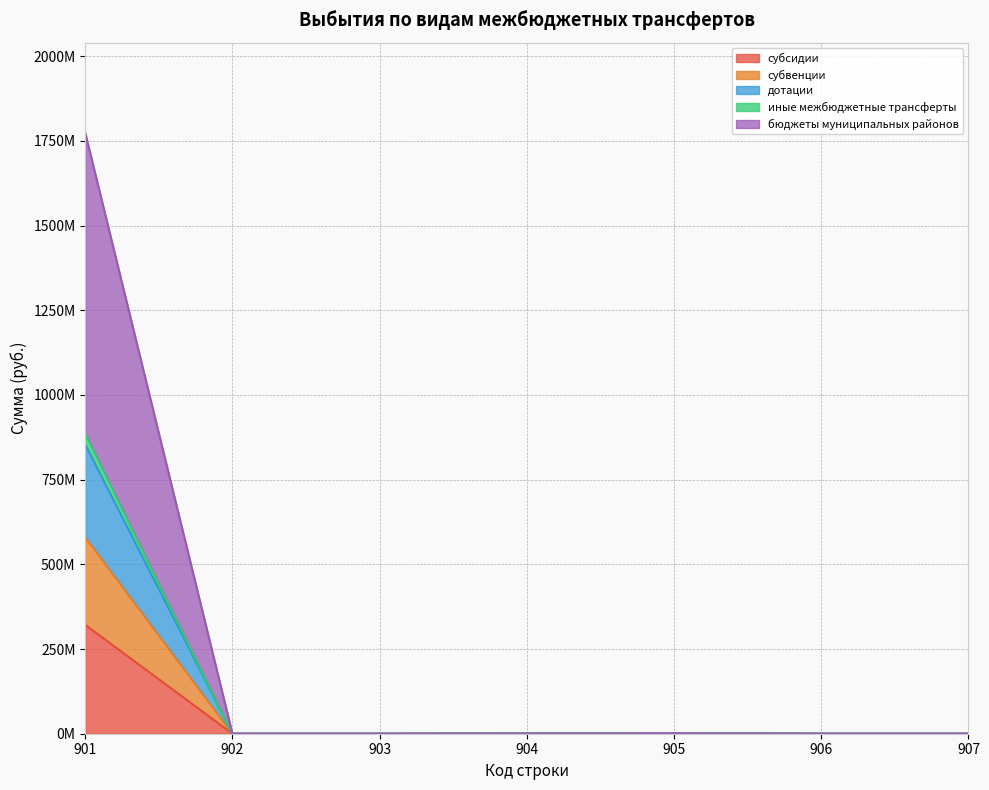

True or false: иные межбюджетные трансферты and дотации cross at least once.

False